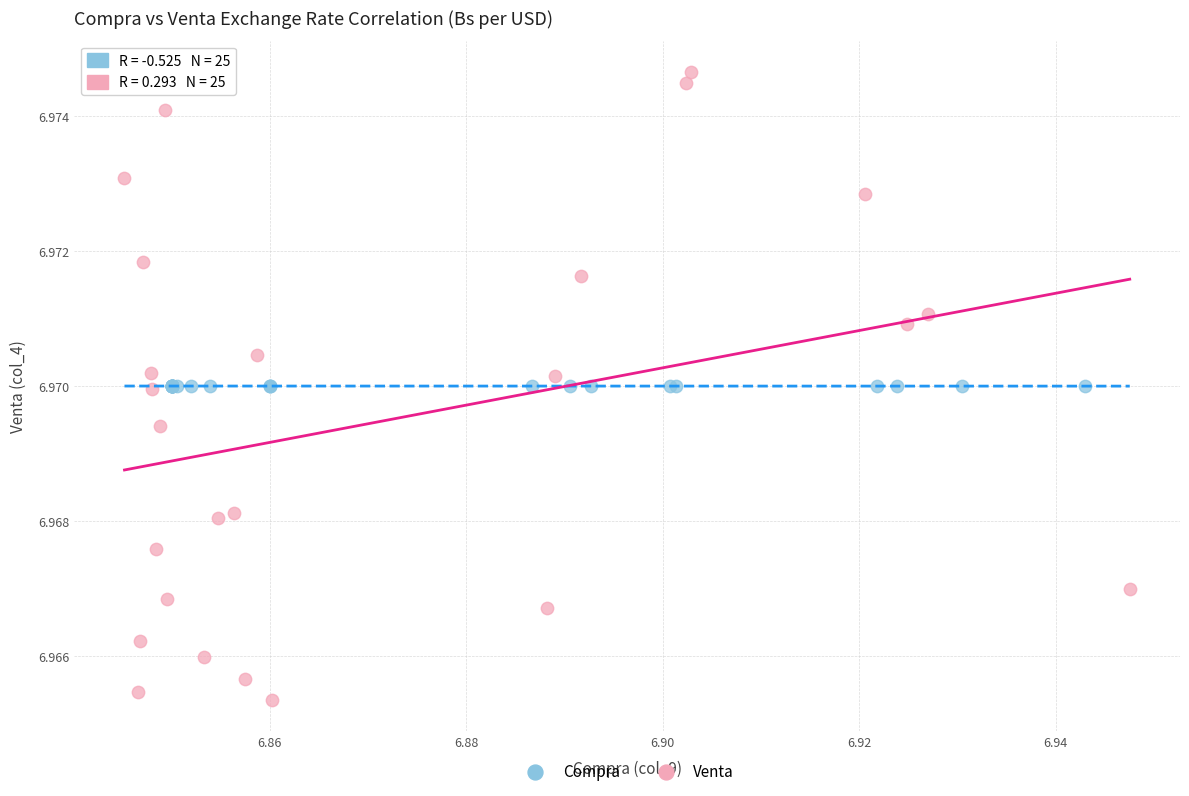

What are all the series names shown in the legend?

Compra, Venta